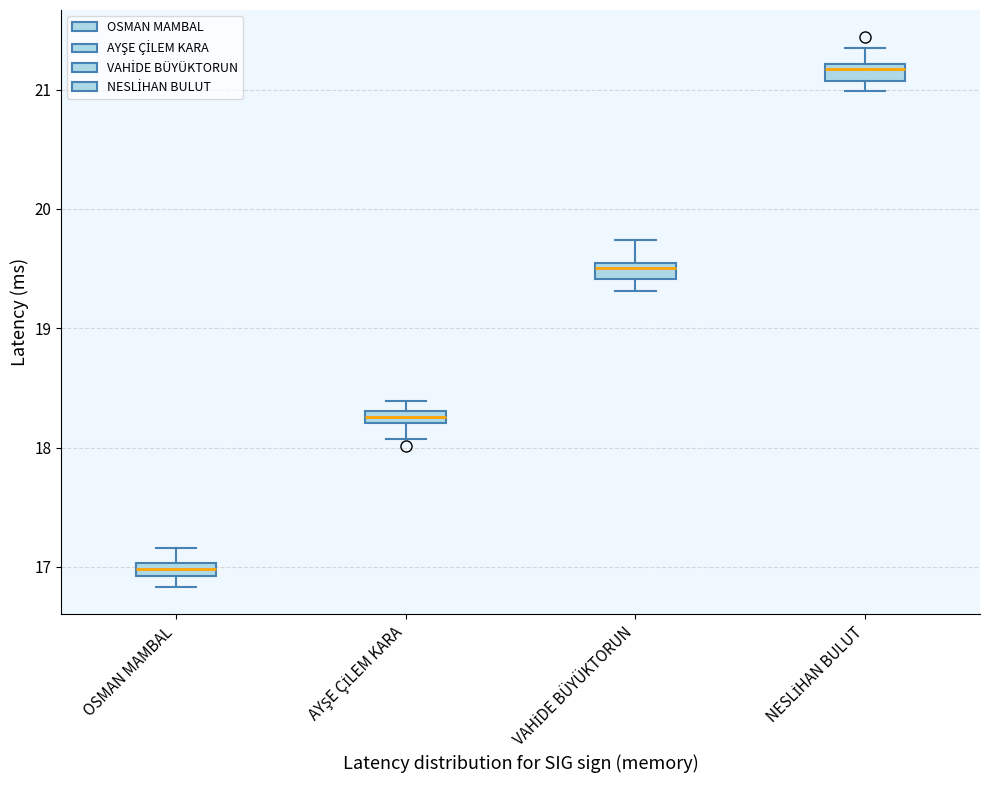

Where is the upper edge of the box for VAHİDE BÜYÜKTORUN on the y-axis? The values are not printed on the chart, so give them approximately, as read against the axis.

19.5